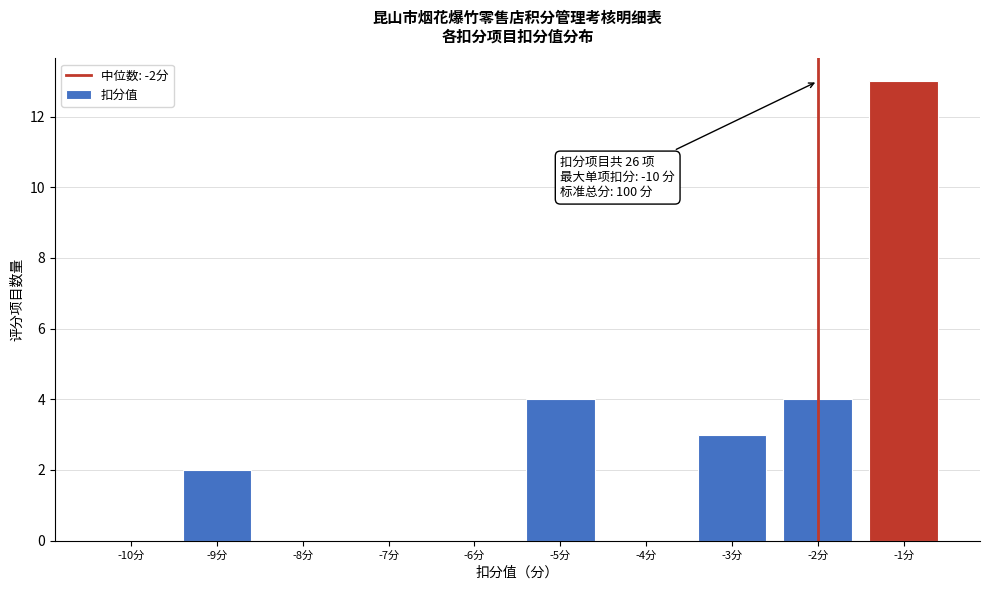

Reading left to right, what are all the values shown in this chart?

-10分=0	-9分=2	-8分=0	-7分=0	-6分=0	-5分=4	-4分=0	-3分=3	-2分=4	-1分=13